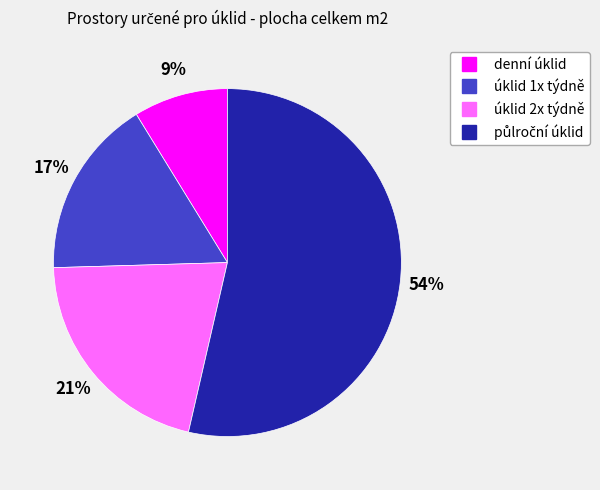

How many slices are in this pie chart?

4